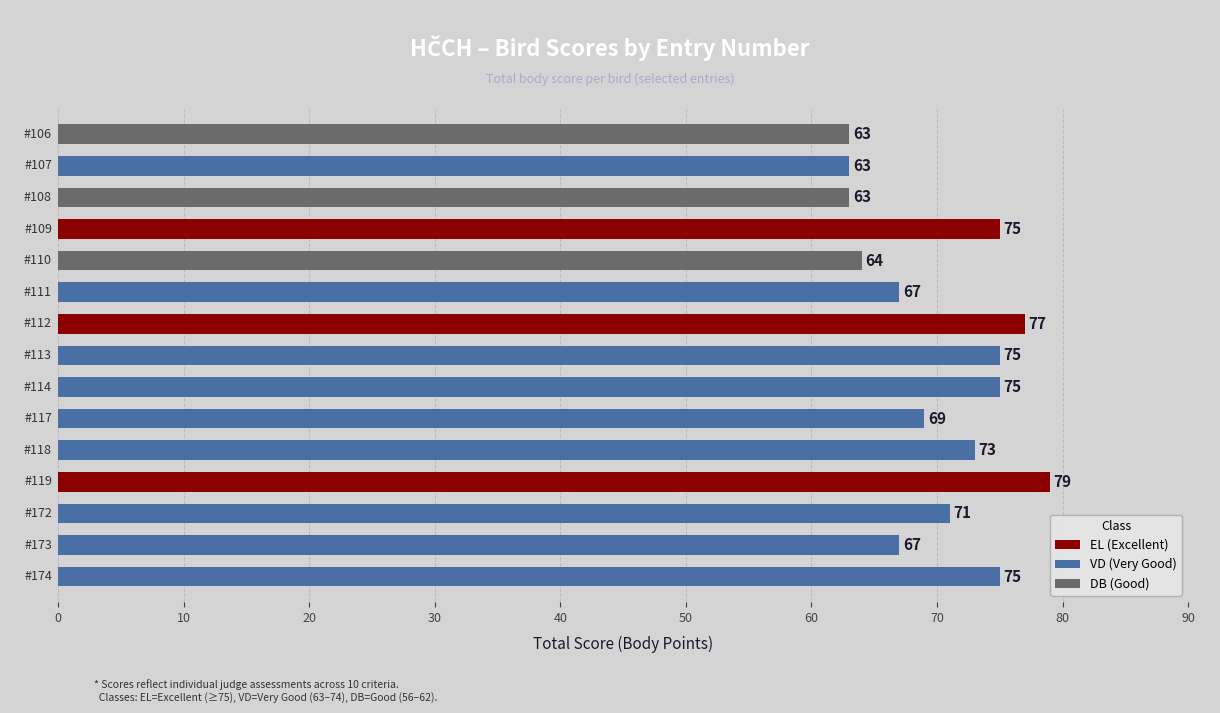

Reading top to bottom, list all the values displayed in this chart.

63	63	63	75	64	67	77	75	75	69	73	79	71	67	75